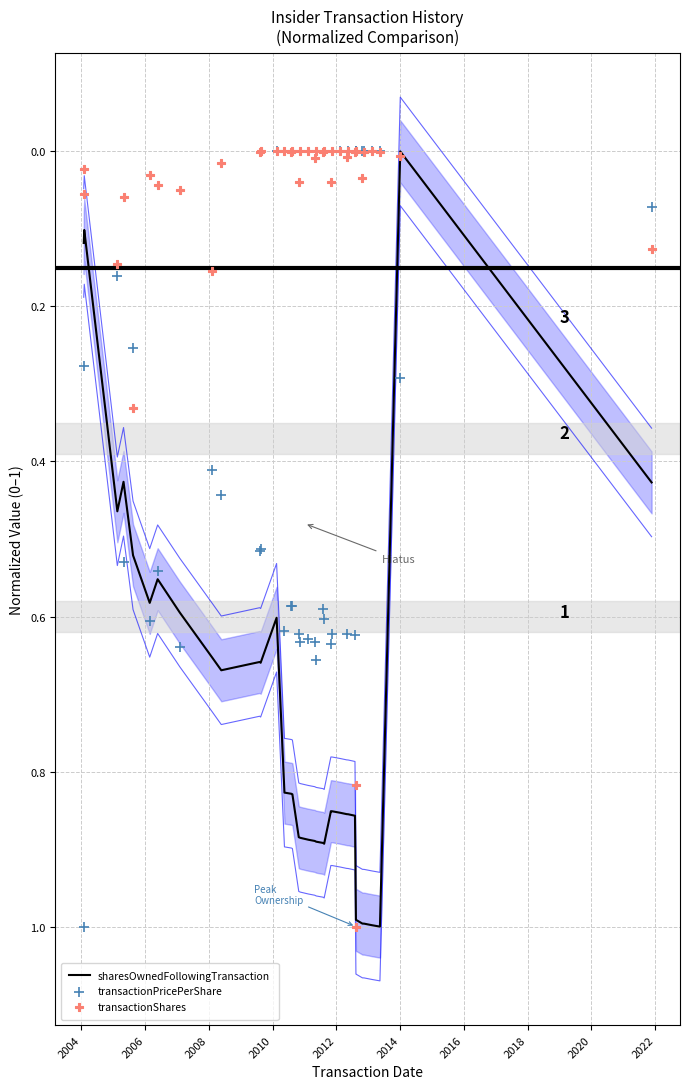

What is the total value across all series at 2010?

1.1